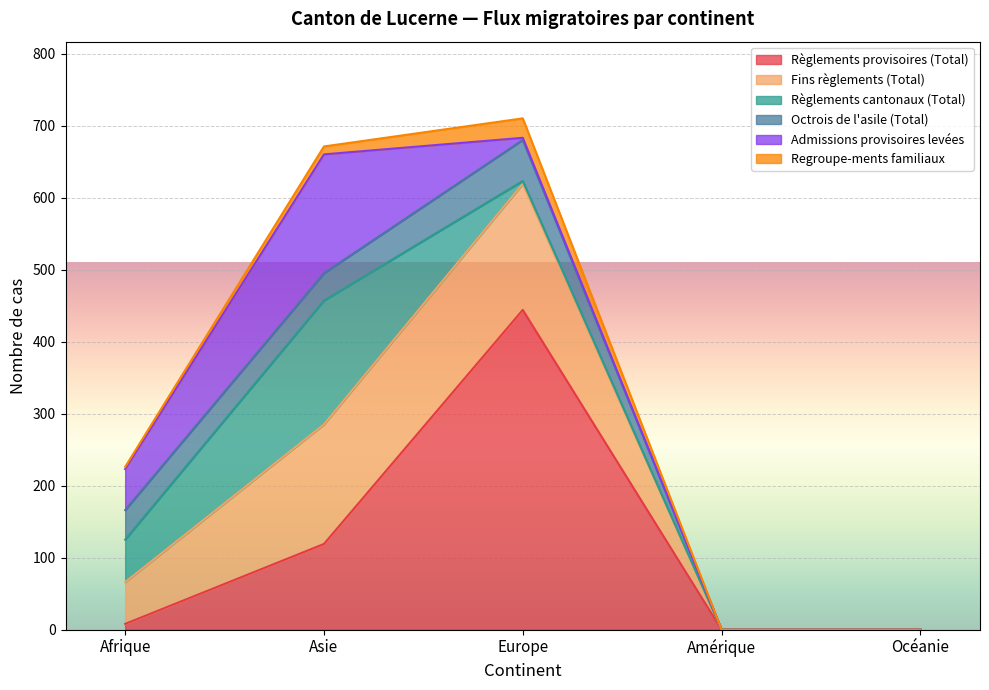

Is the value of Fins règlements (Total) at Amérique greater than the value of Règlements provisoires (Total) at Europe?

No